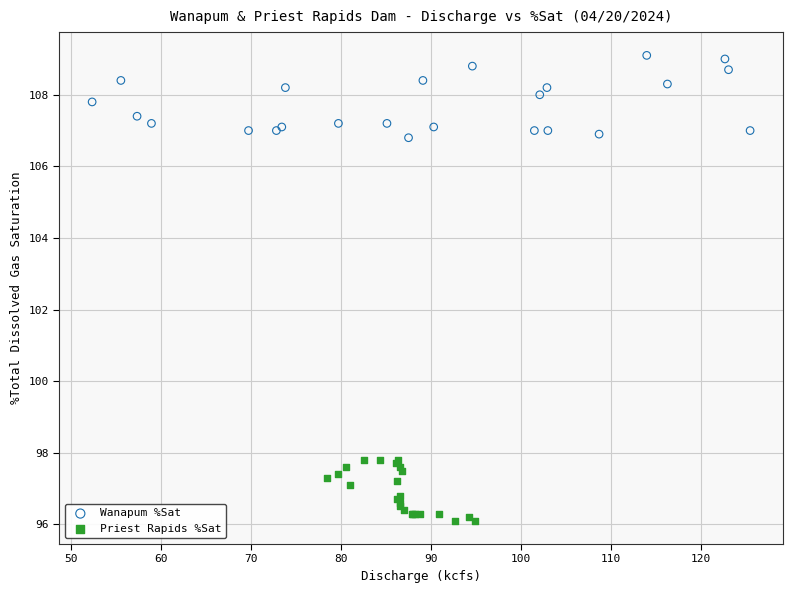

What are all the series names shown in the legend?

Wanapum %Sat, Priest Rapids %Sat